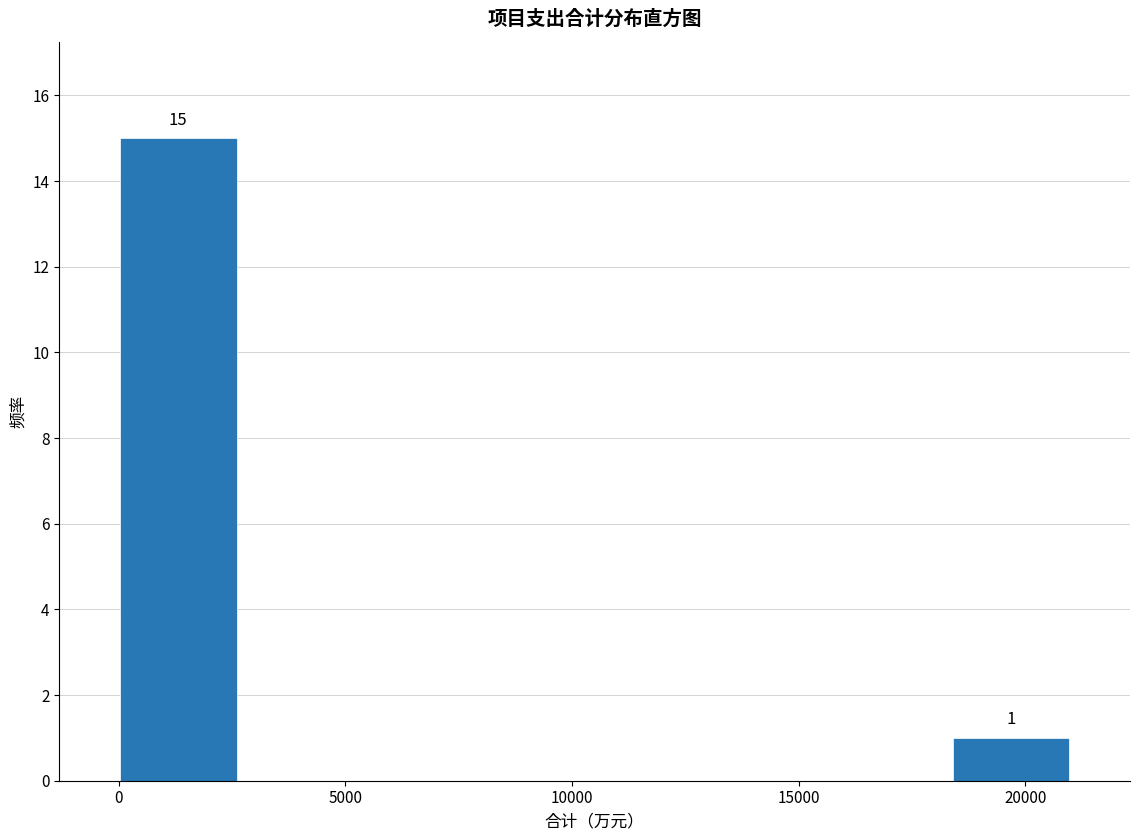

Over which range of the x-axis is the bar tallest?

0 to 2500